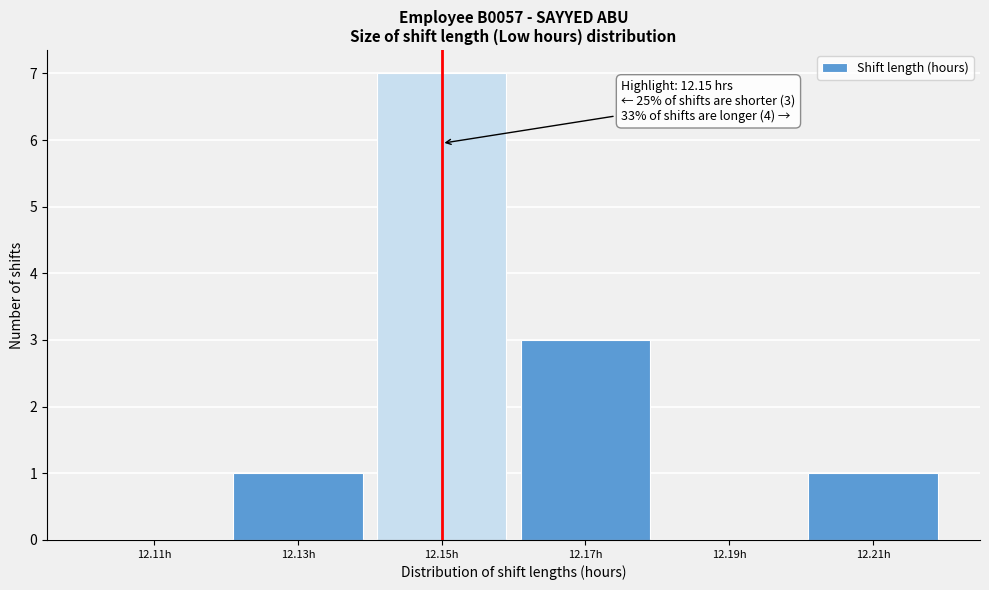

Which range on the x-axis has the tallest bar?

12.14 to 12.16